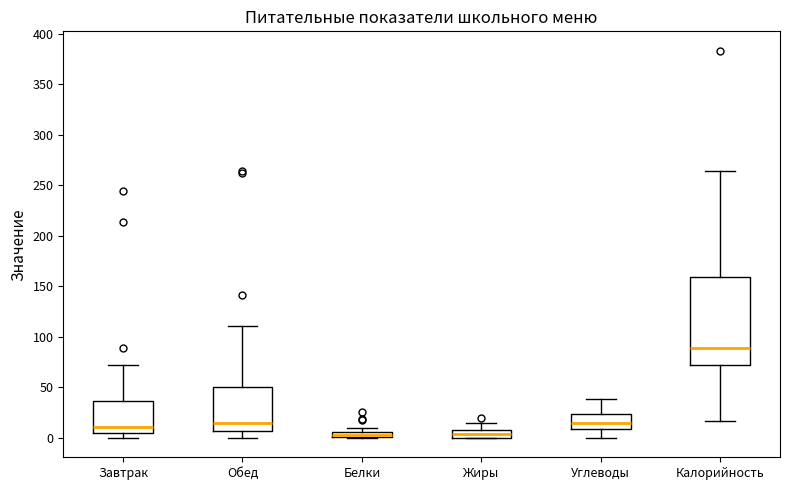

Where is the upper edge of the box for Калорийность on the y-axis? The values are not printed on the chart, so give them approximately, as read against the axis.

160